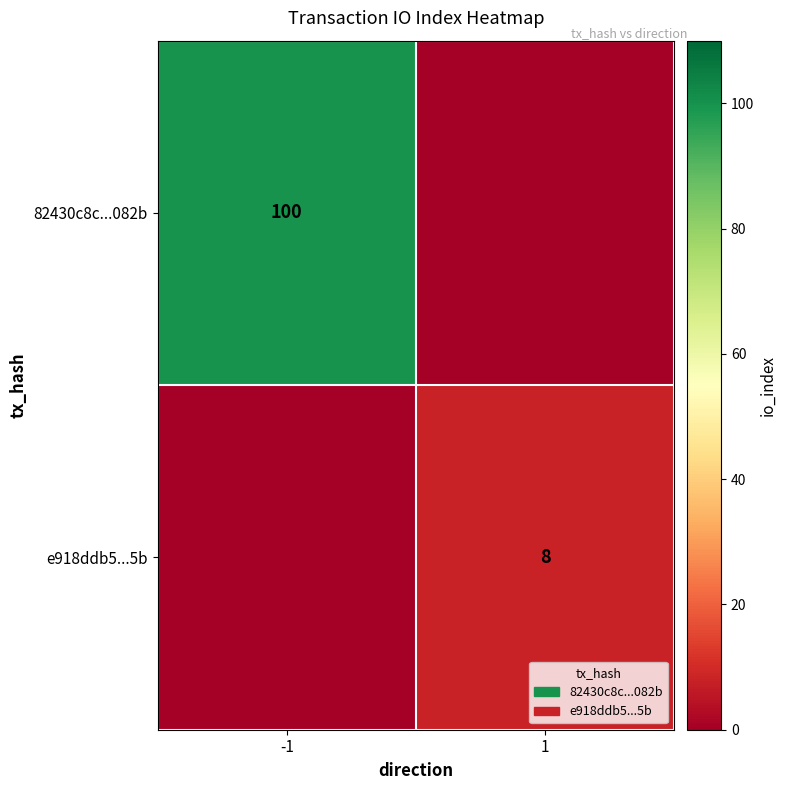

Is it true that e918ddb5...5b equals 14 at 1?

False